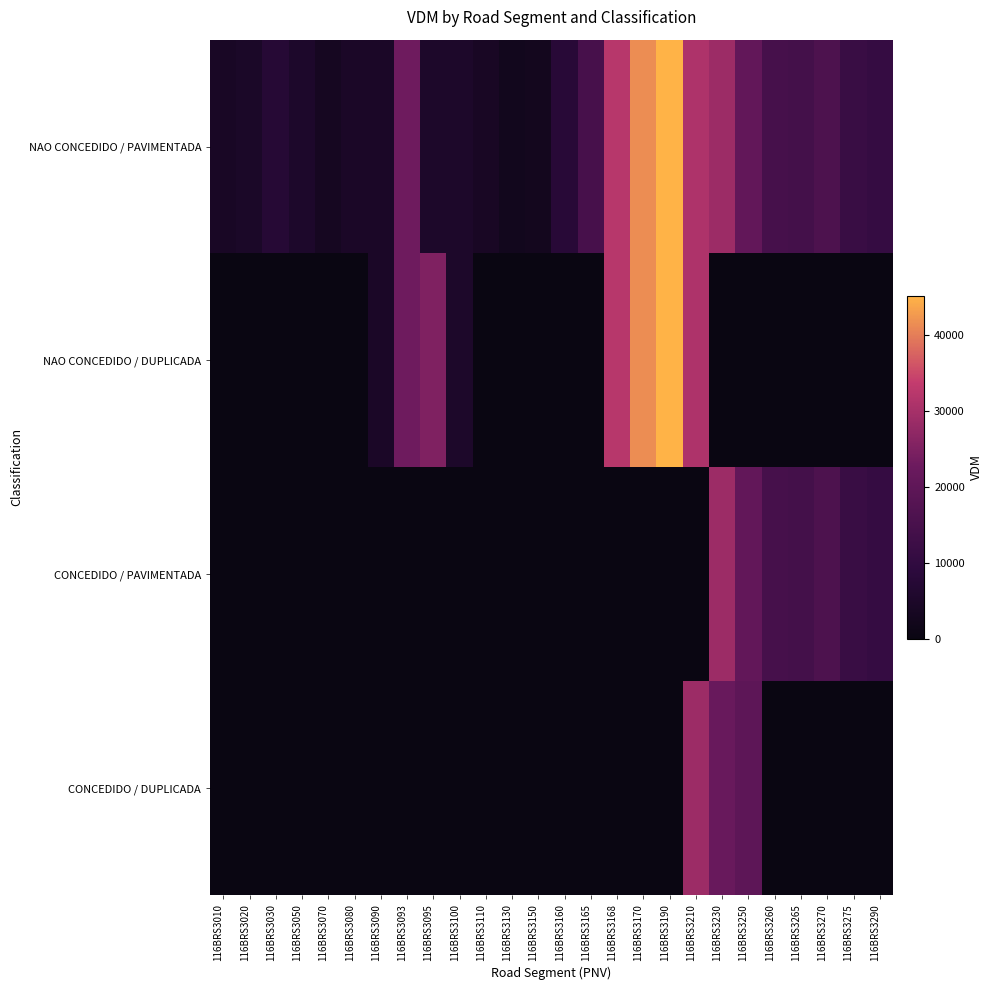

Between 116BRS3095 and 116BRS3010, which is larger?

116BRS3095